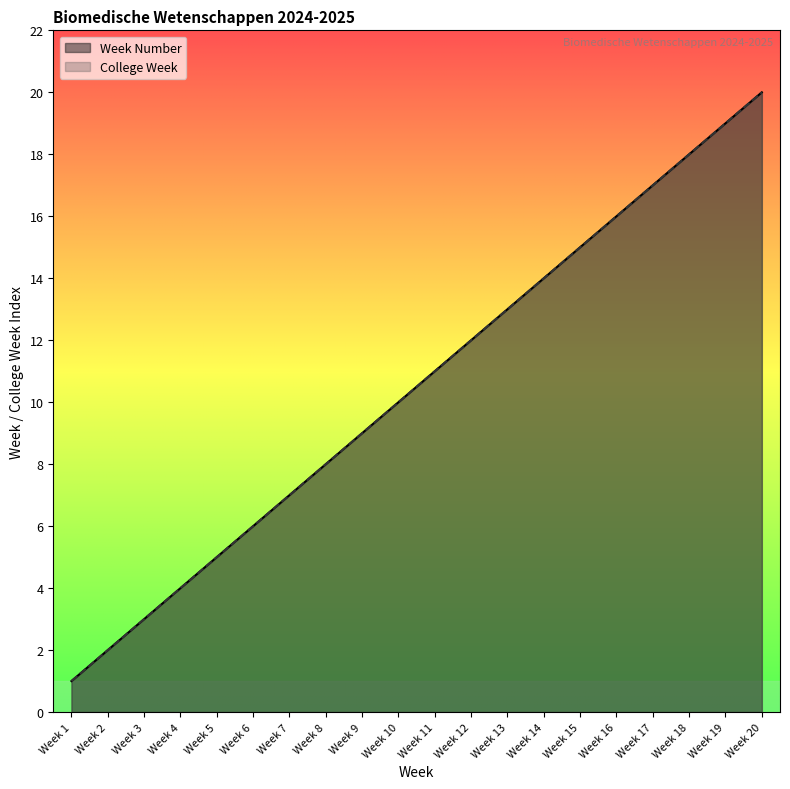

Reading right to left, extract all data points from this chart.

Week Number: Week 20=20	Week 19=19	Week 18=18	Week 17=17	Week 16=16	Week 15=15	Week 14=14	Week 13=13	Week 12=12	Week 11=11	Week 10=10	Week 9=9	Week 8=8	Week 7=7	Week 6=6	Week 5=5	Week 4=4	Week 3=3	Week 2=2	Week 1=1
College Week: Week 20=20	Week 19=19	Week 18=18	Week 17=17	Week 16=16	Week 15=15	Week 14=14	Week 13=13	Week 12=12	Week 11=11	Week 10=10	Week 9=9	Week 8=8	Week 7=7	Week 6=6	Week 5=5	Week 4=4	Week 3=3	Week 2=2	Week 1=1